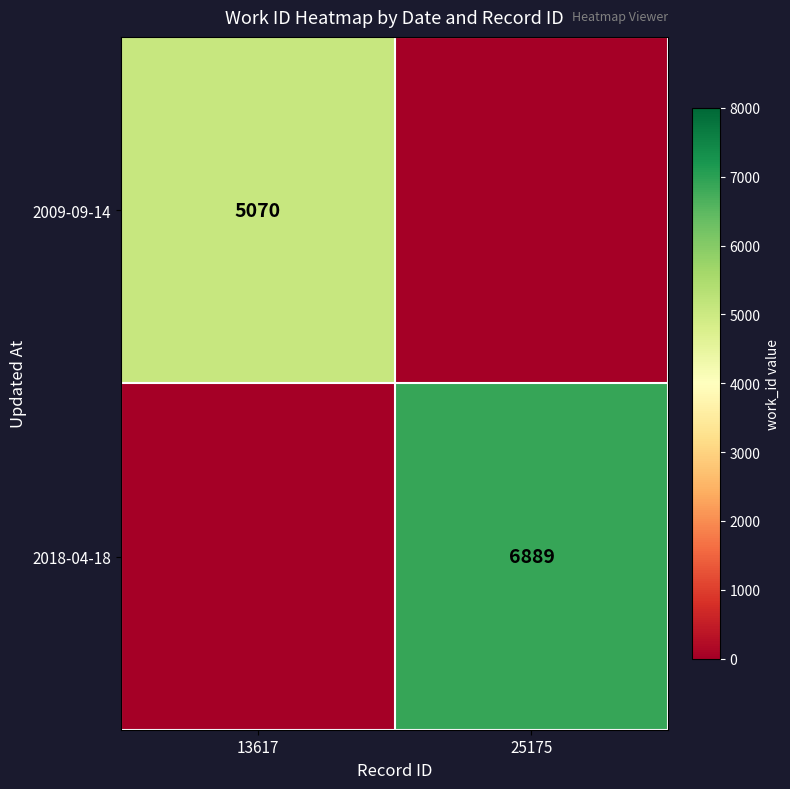

True or false: 2009-09-14 has a value of 3086 at 13617.

False